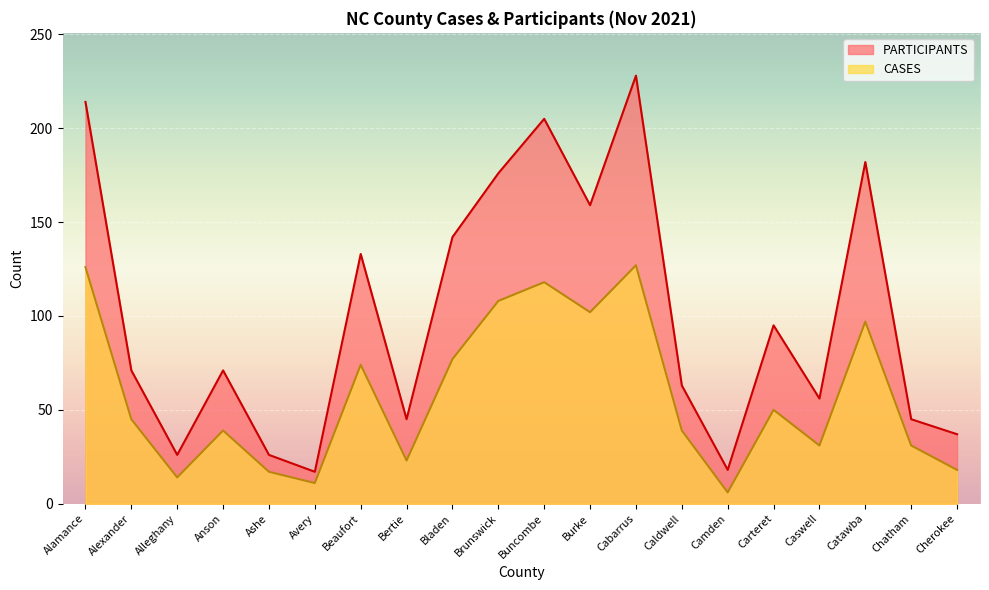

What is the difference between the maximum and minimum values in the PARTICIPANTS series?

211